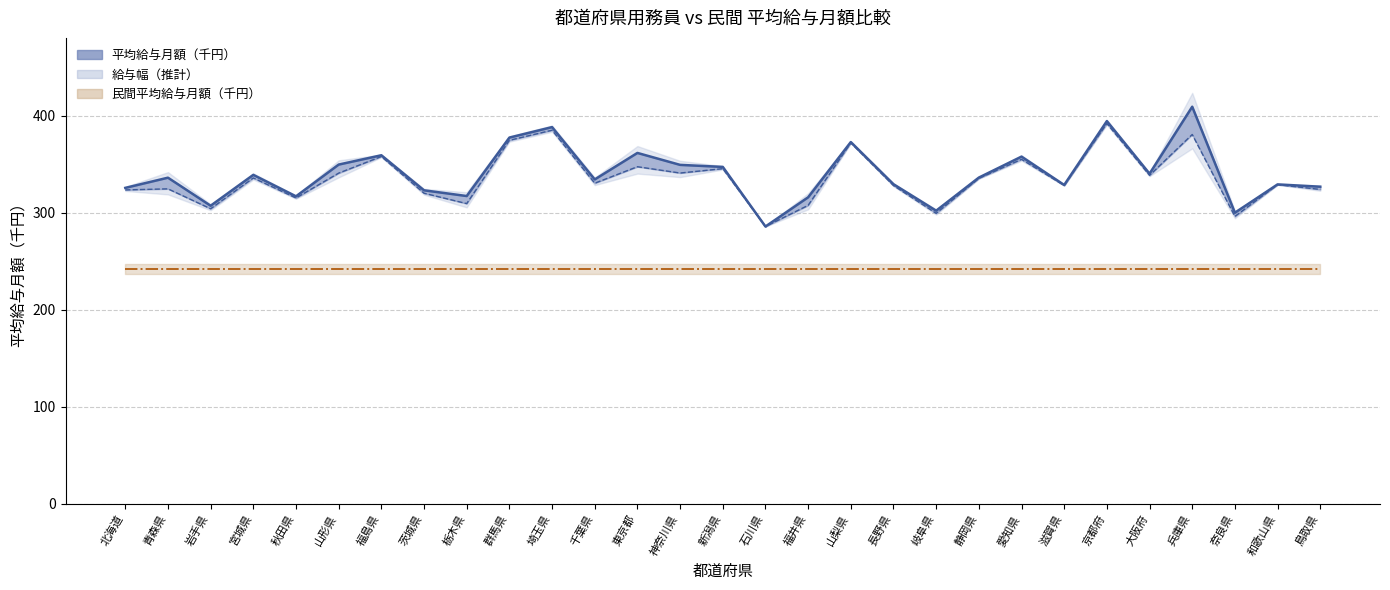

At how many categories does at least one series exceed 326?

20